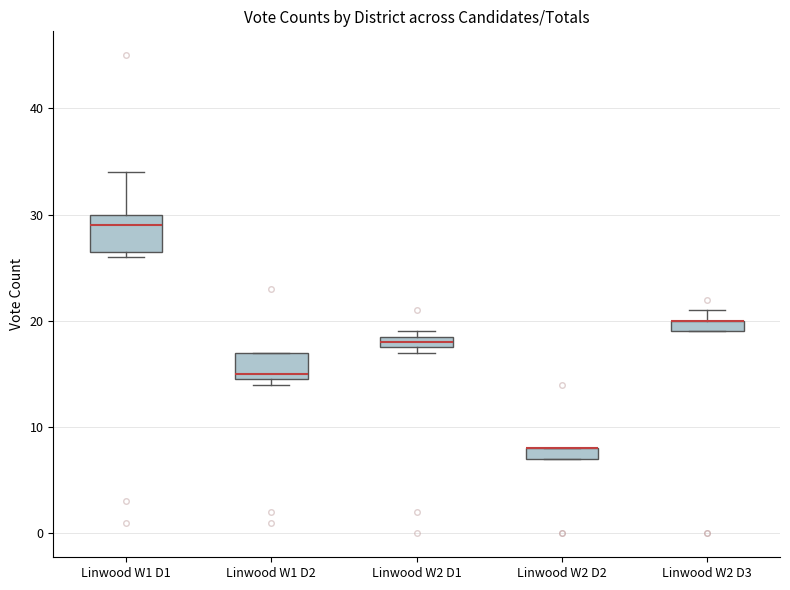

Where is the lower edge of the box for Linwood W1 D1 on the y-axis? The values are not printed on the chart, so give them approximately, as read against the axis.

27